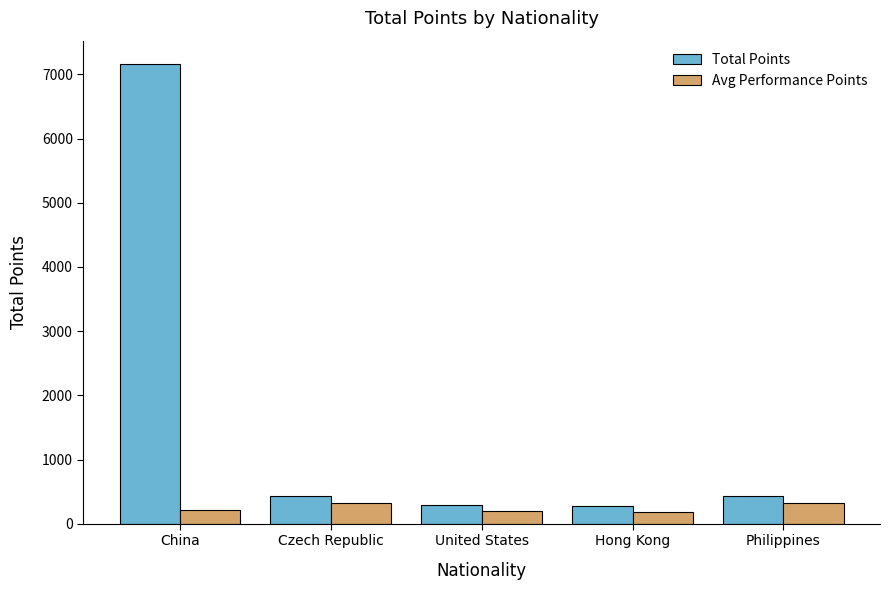

What is the spread (max minus min) of values at Czech Republic?

100